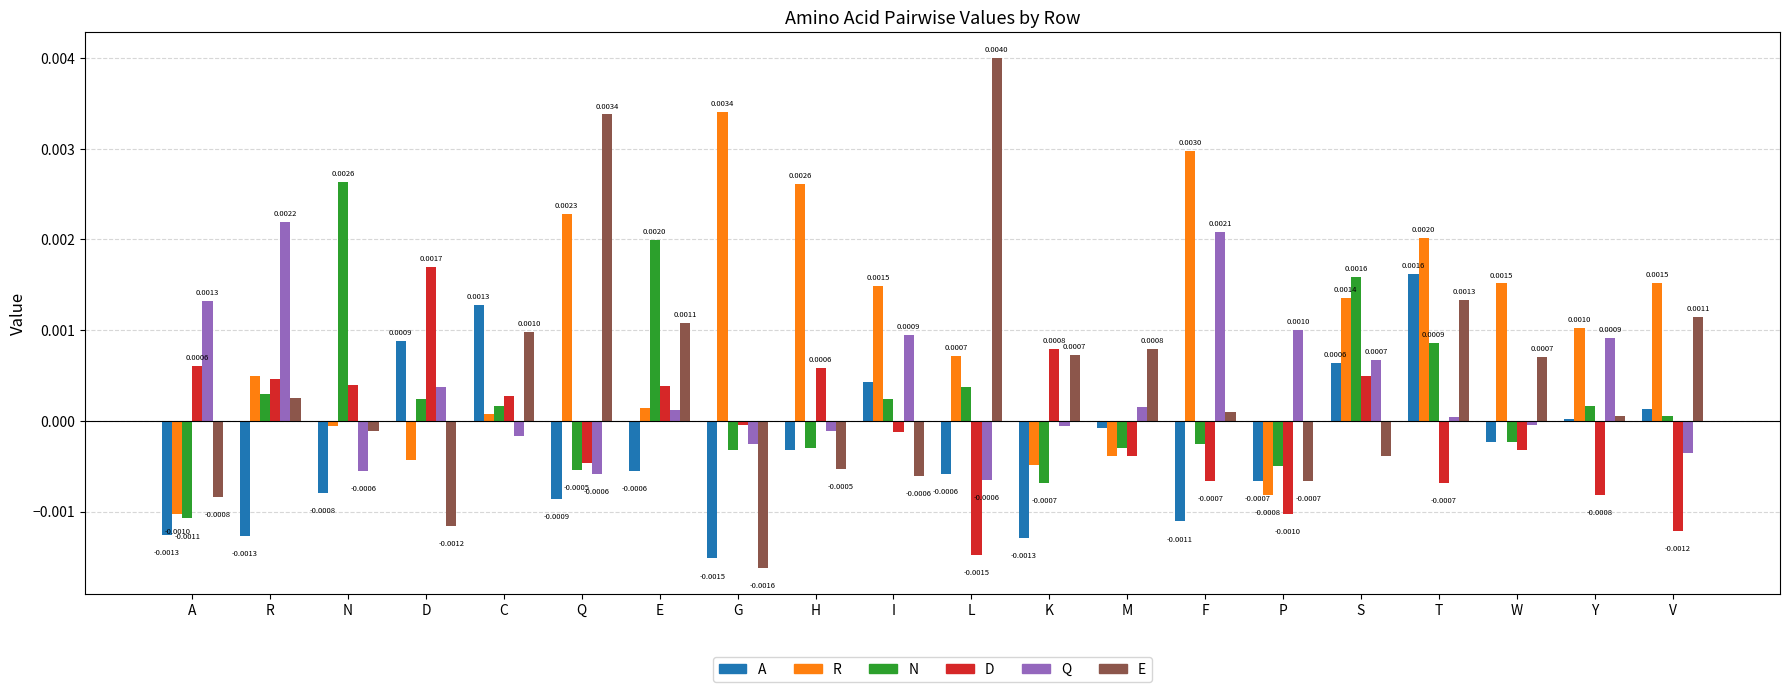

What is the label of the 2nd bar from the left?

R